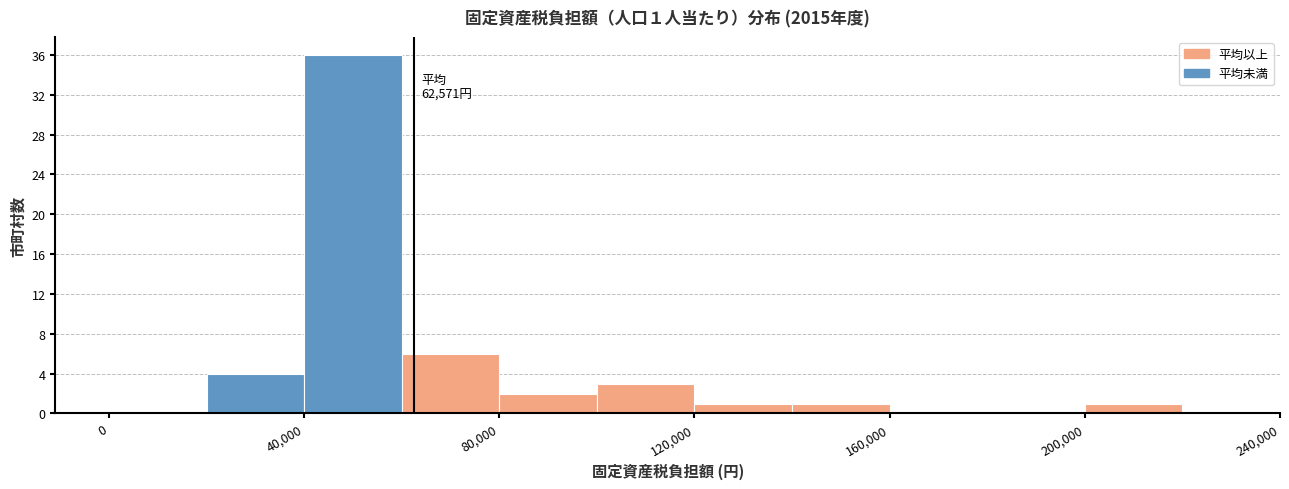

Which range on the x-axis has the tallest bar?

40000 to 60000